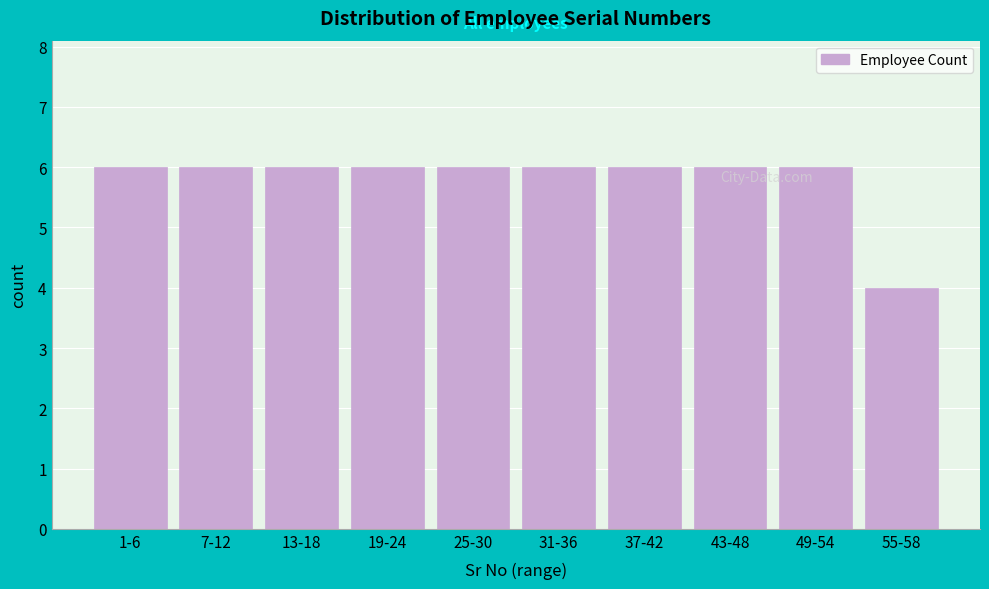

Reading left to right, what are all the values shown in this chart?

6	6	6	6	6	6	6	6	6	4